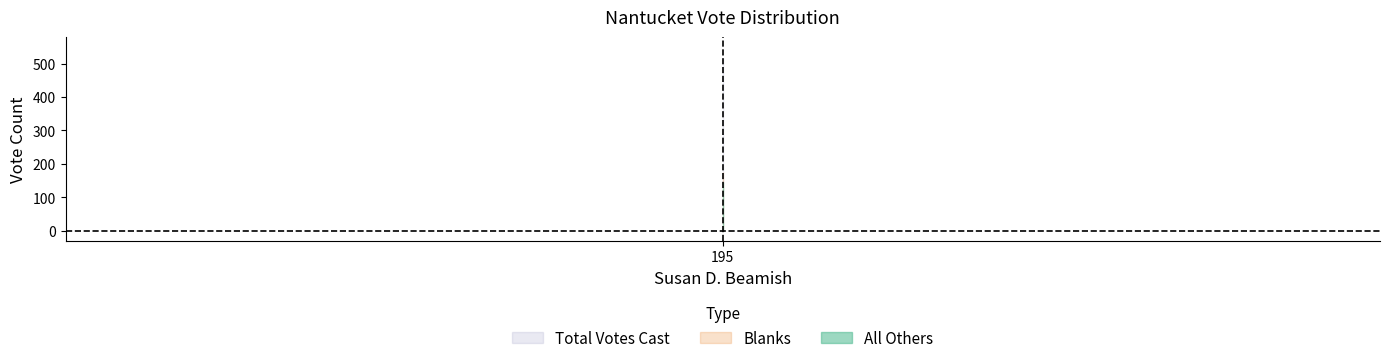

Reading right to left, extract all data points from this chart.

All Others: Nantucket=146	Susan D. Beamish=195
Blanks: Nantucket=177	Susan D. Beamish=195
Total Votes Cast: Nantucket=518	Susan D. Beamish=195